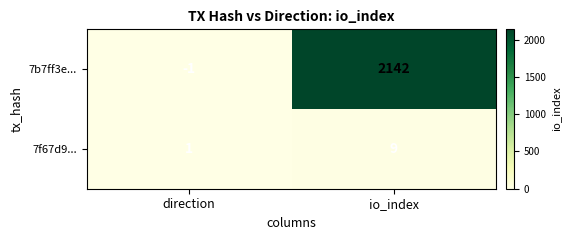

Which series has the largest range (max minus min)?

7b7ff3e...